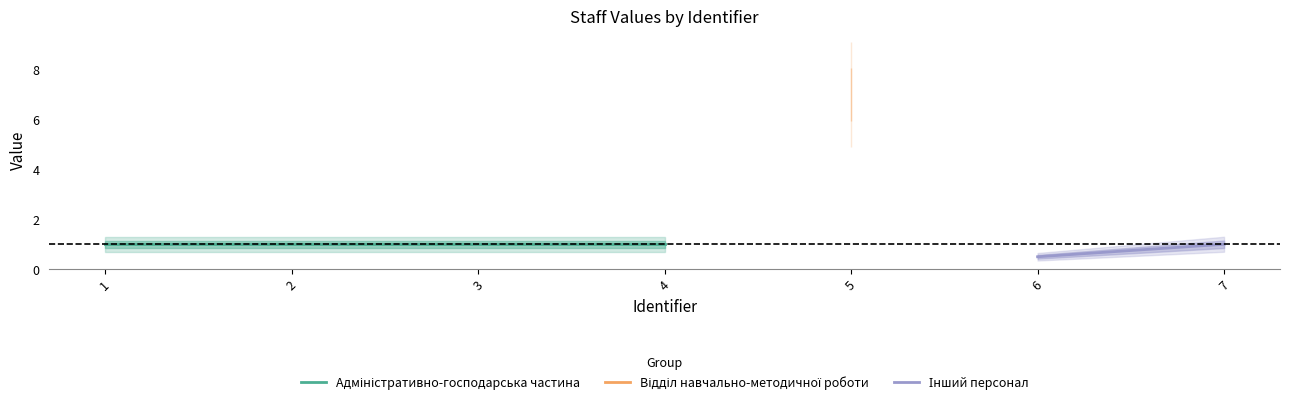

Is it true that the value at 7 is 1.6?

False